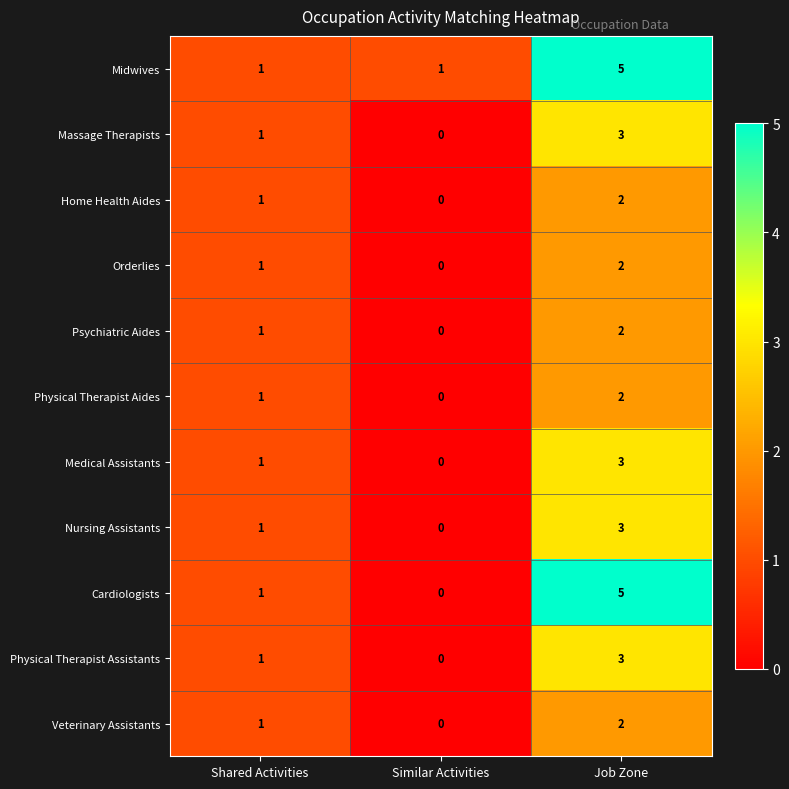

Which series has the largest total across all categories?

Midwives